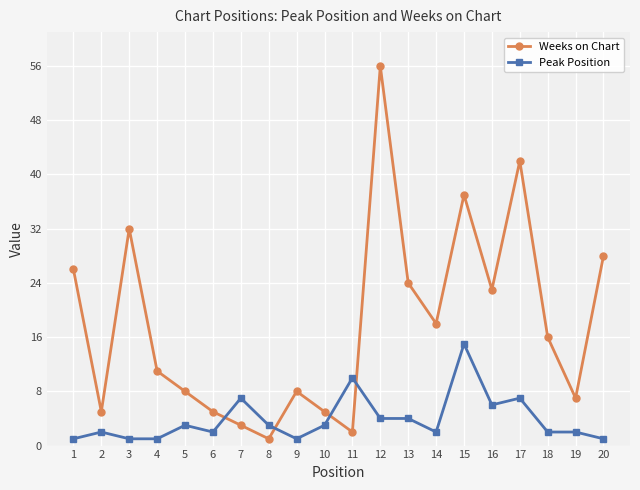

What is the lowest value of the Weeks on Chart series?

1